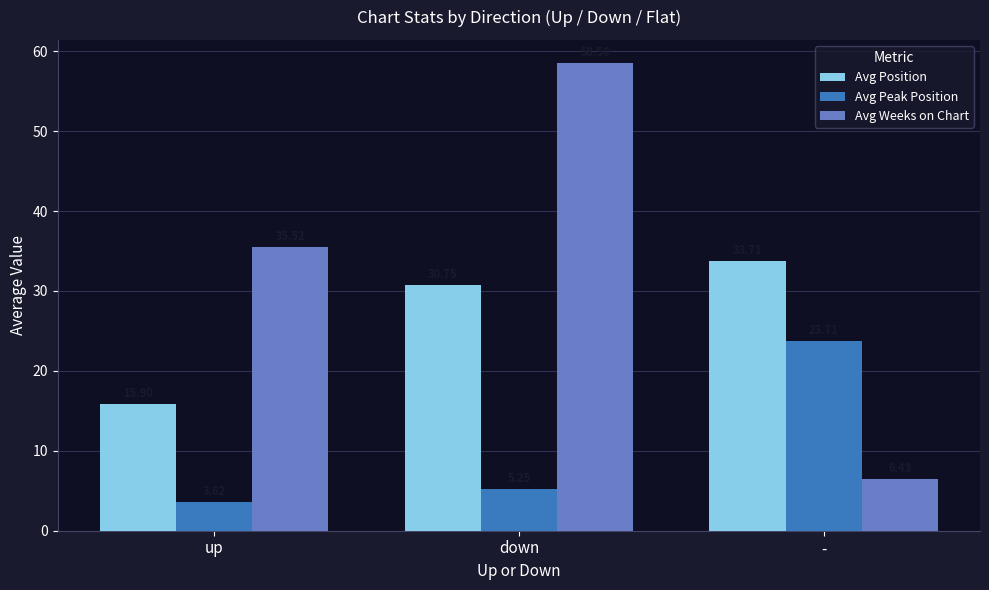

Is the value of Avg Weeks on Chart at down greater than the value of Avg Peak Position at -?

Yes